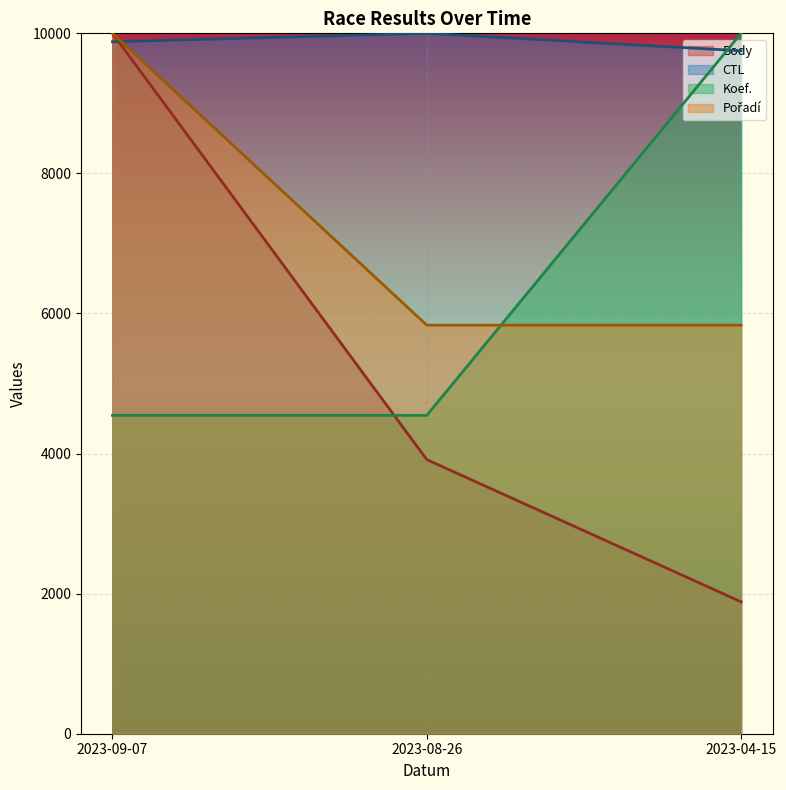

What is the label of the 3rd point from the right?

2023-09-07